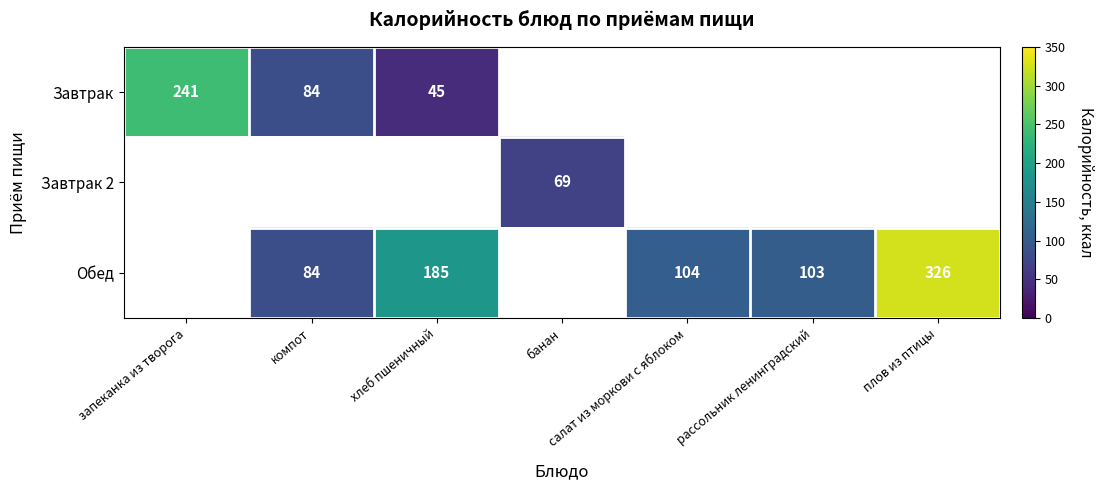

What is the sum of the Обед values at плов из птицы and салат из моркови с яблоком?

430